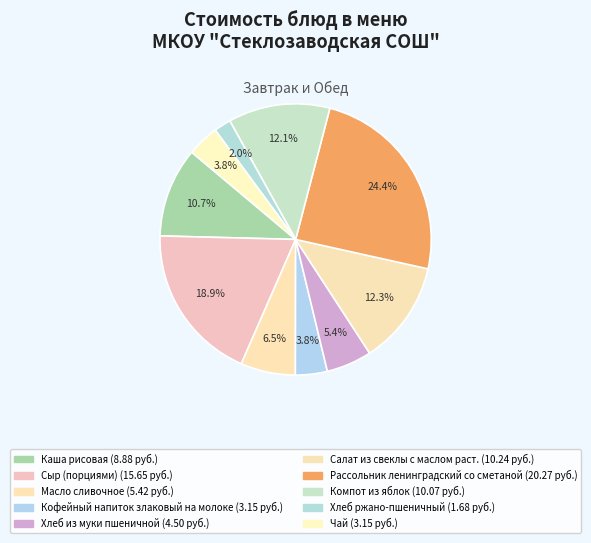

The Салат из свеклы с маслом раст. slice represents 20% of the pie. True or false?

False